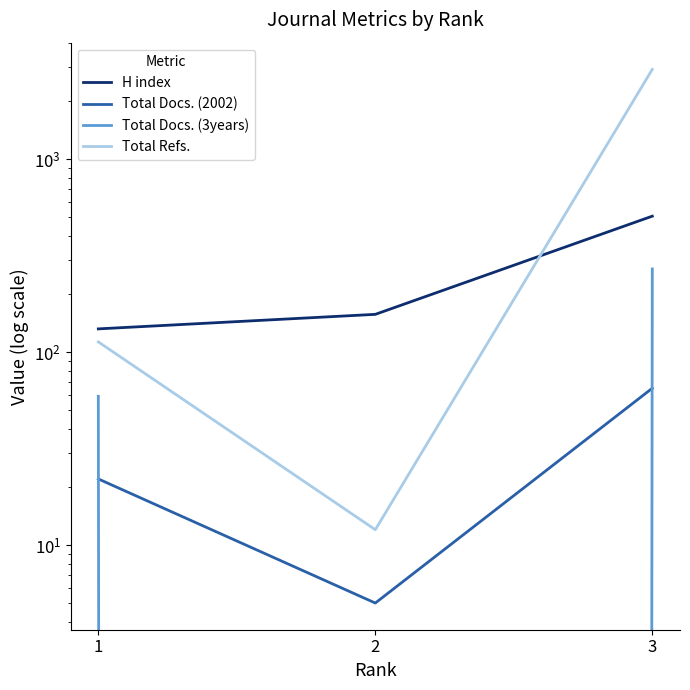

What is the sum of all Total Docs. (2002) values?

92